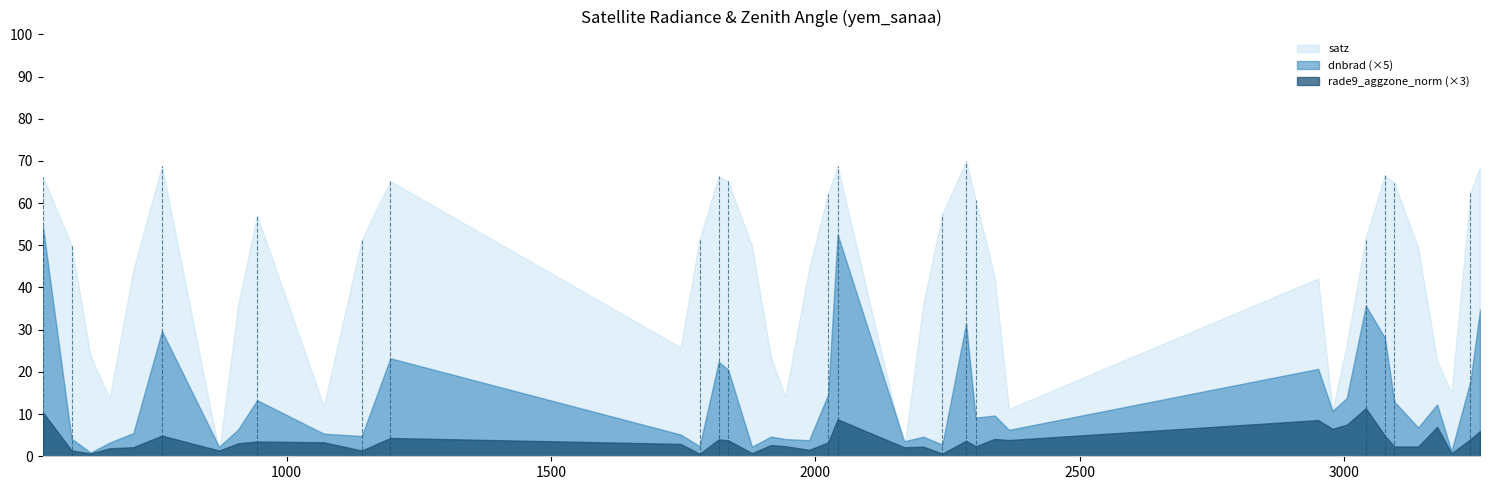

Reading left to right, extract all data points from this chart.

dnbrad: 539=10.9	593=0.8	629=0.2	665=0.6	710=1.1	764=5.9	872=0.5	908=1.3	944=2.7	1070=1.1	1142=1.0	1196=4.6	1745=1.0	1781=0.5	1817=4.5	1835=4.1	1880=0.5	1916=0.9	1943=0.8	1988=0.8	2024=2.9	2042=10.5	2168=0.7	2204=0.9	2240=0.5	2285=6.3	2303=1.8	2339=1.9	2366=1.3	2951=4.1	2978=2.2	3005=2.8	3041=7.1	3077=5.6	3095=2.6	3140=1.4	3176=2.5	3203=0.2	3239=3.6	3257=6.9
satz: 539=66.2	593=50.0	629=23.8	665=13.8	710=44.3	764=68.9	872=1.0	908=35.7	944=57.2	1070=11.8	1142=51.3	1196=65.2	1745=25.8	1781=51.5	1817=66.3	1835=65.1	1880=49.9	1916=23.4	1943=14.2	1988=44.5	2024=62.2	2042=68.7	2168=1.6	2204=36.1	2240=57.4	2285=70.0	2303=60.8	2339=42.5	2366=11.2	2951=42.2	2978=10.8	3005=26.5	3041=51.8	3077=66.6	3095=64.8	3140=49.4	3176=22.6	3203=15.1	3239=62.5	3257=68.5
rade9_aggzone_norm: 539=3.5	593=0.5	629=0.2	665=0.6	710=0.7	764=1.6	872=0.5	908=1.0	944=1.2	1070=1.1	1142=0.5	1196=1.4	1745=1.0	1781=0.2	1817=1.3	1835=1.3	1880=0.2	1916=0.9	1943=0.8	1988=0.5	2024=1.1	2042=2.9	2168=0.7	2204=0.8	2240=0.2	2285=1.2	2303=0.8	2339=1.4	2366=1.3	2951=2.9	2978=2.2	3005=2.5	3041=3.8	3077=1.6	3095=0.8	3140=0.8	3176=2.3	3203=0.2	3239=1.3	3257=2.0